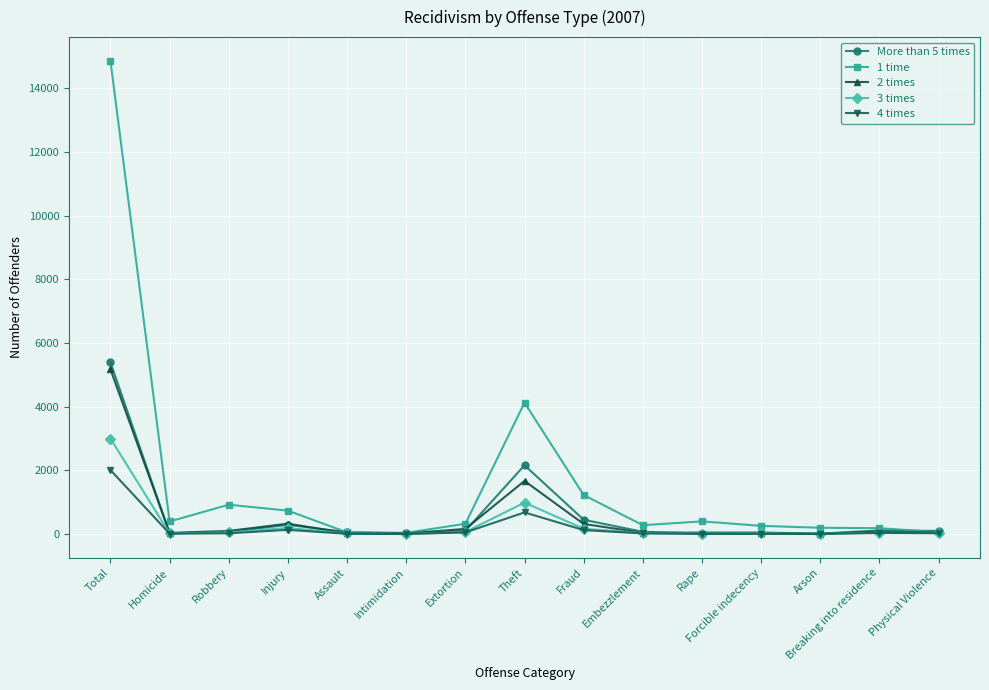

What is the label of the 3rd point from the left?

Robbery